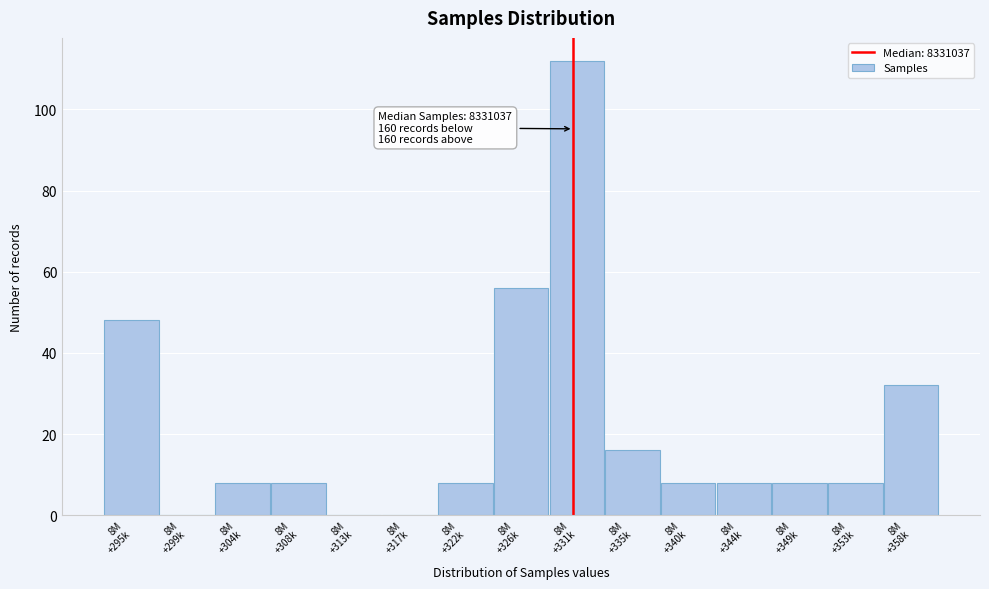

What is the sum of all values?

320